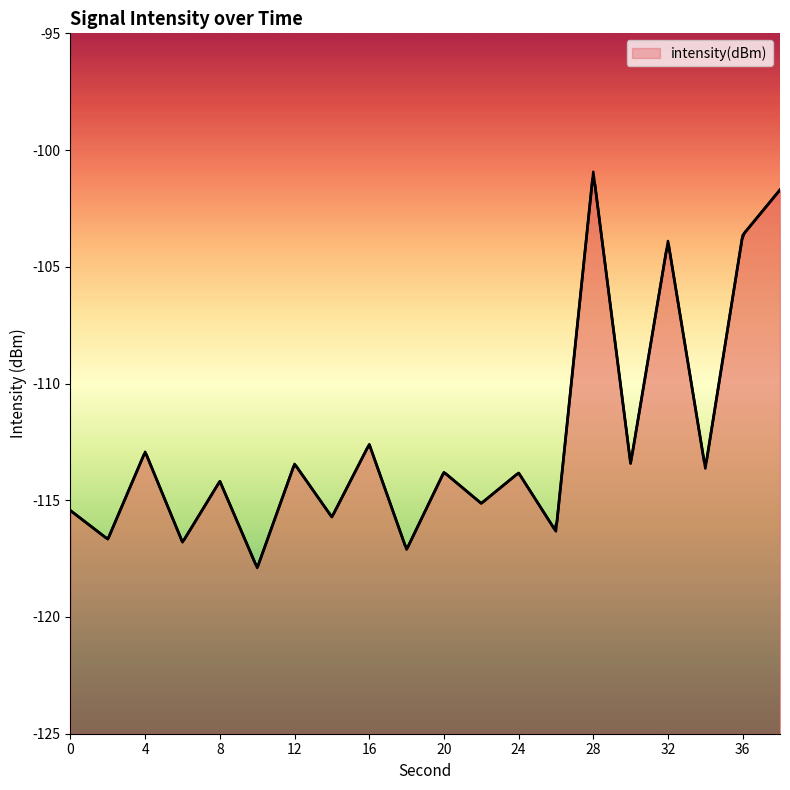

Reading left to right, list all the values displayed in this chart.

-115.4	-116.7	-112.9	-116.8	-114.2	-117.9	-113.4	-115.7	-112.6	-117.1	-113.8	-115.1	-113.8	-116.3	-100.9	-113.4	-103.9	-113.6	-103.6	-101.7